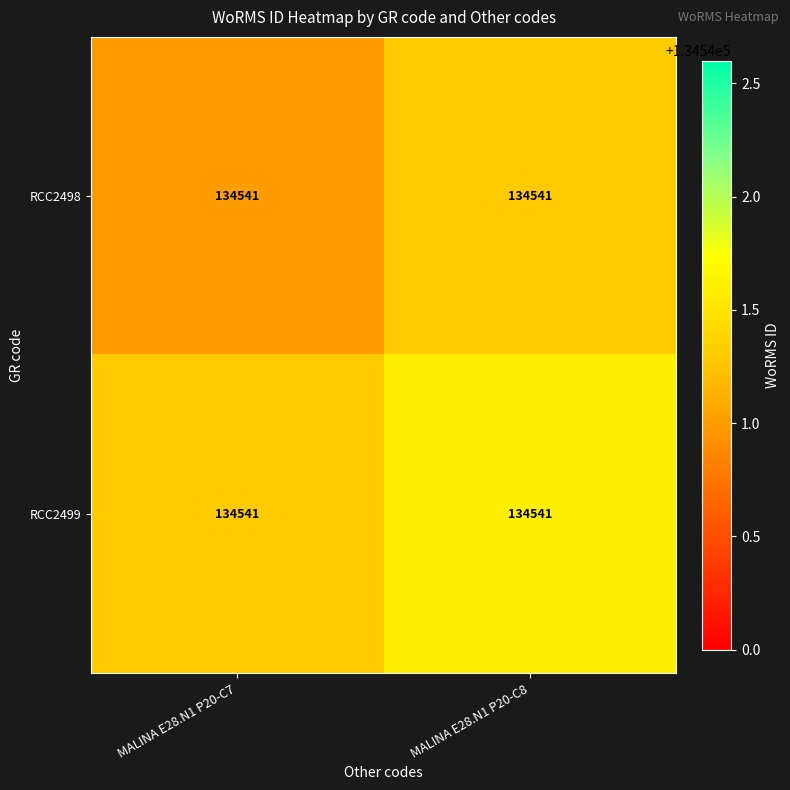

Rank the series by their average value, from lowest to highest.

RCC2498, RCC2499